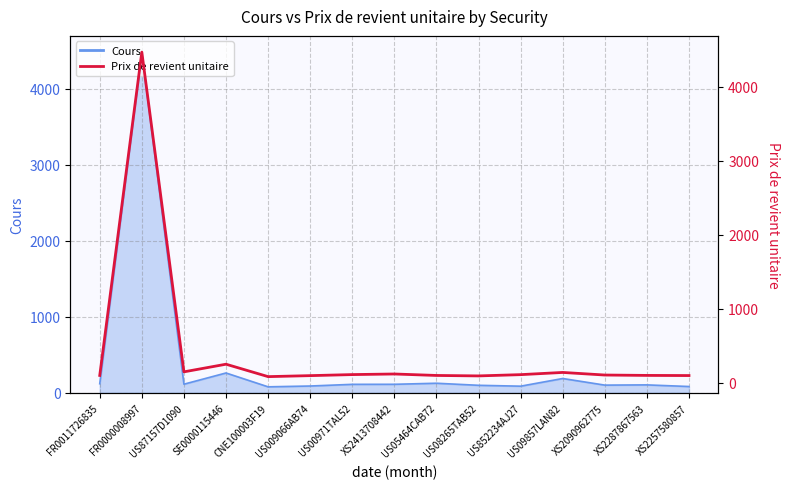

Read the value at US852234AJ27.

112.4